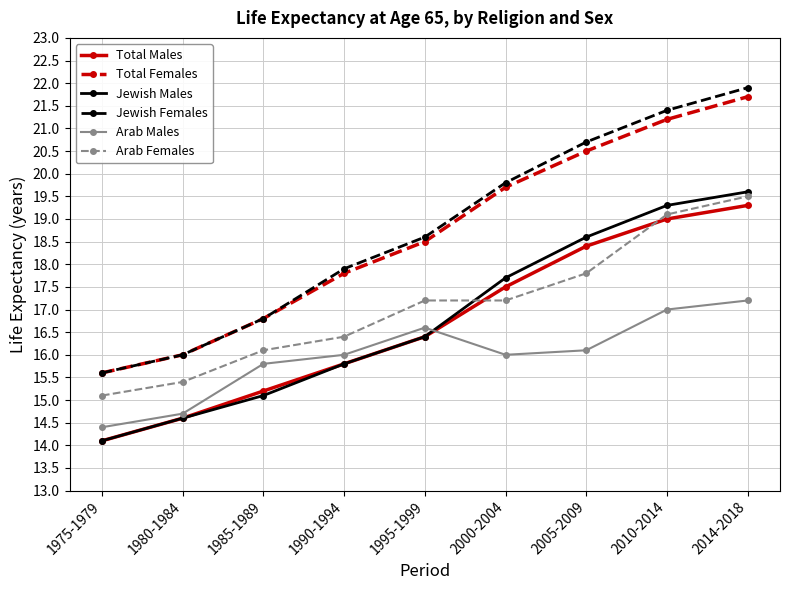

Which series has the widest spread of values?

Jewish Females